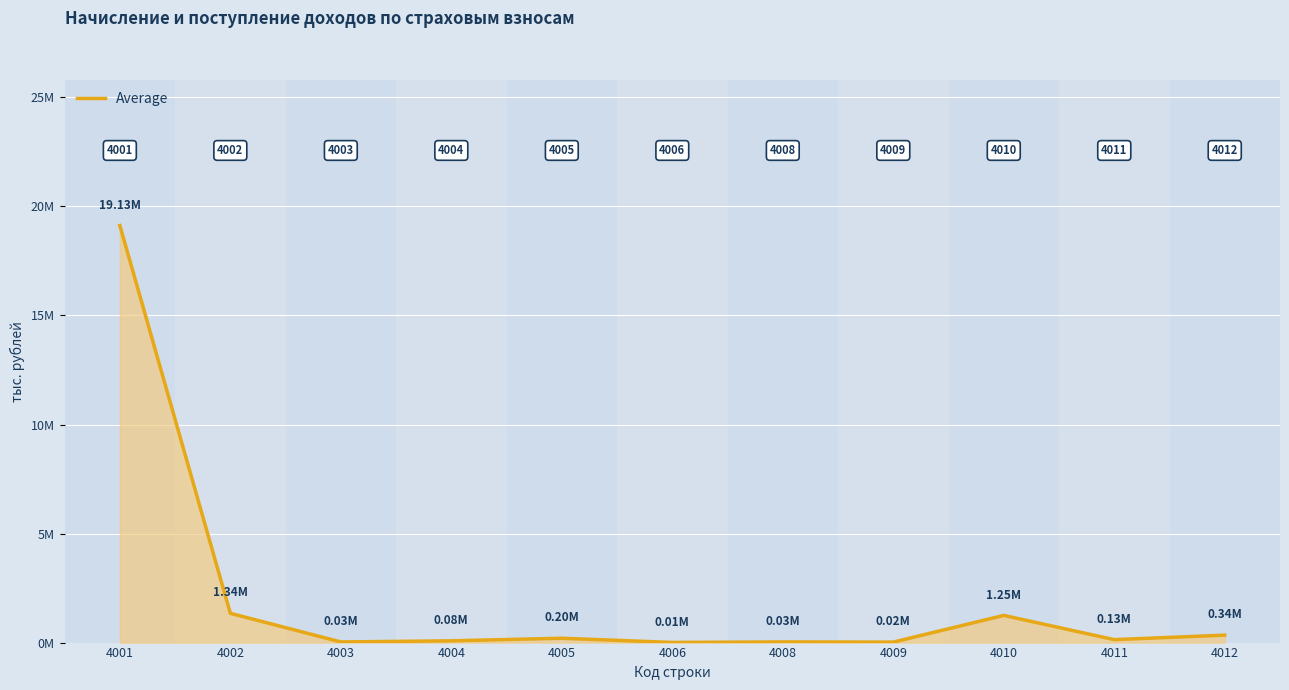

Which label corresponds to the largest value in the chart?

4001